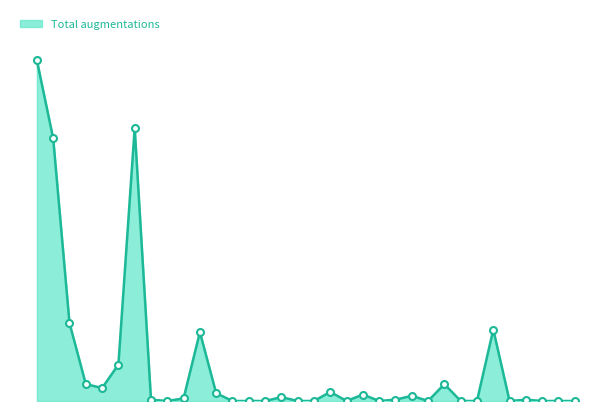

Does the chart have visible grid lines?

No